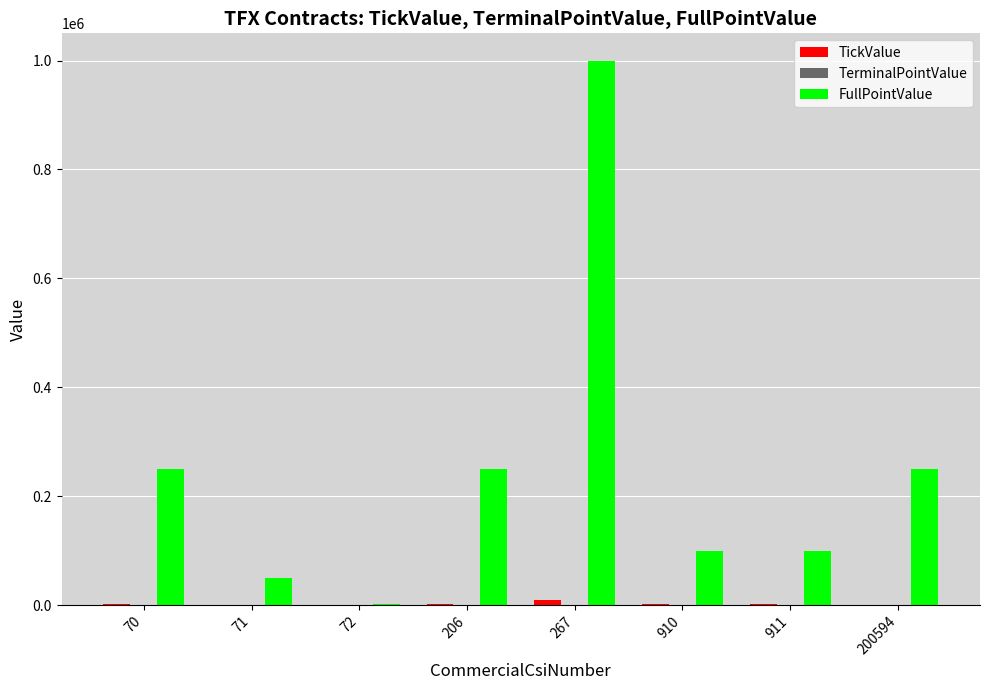

At which category is the sum across all series the highest?

267